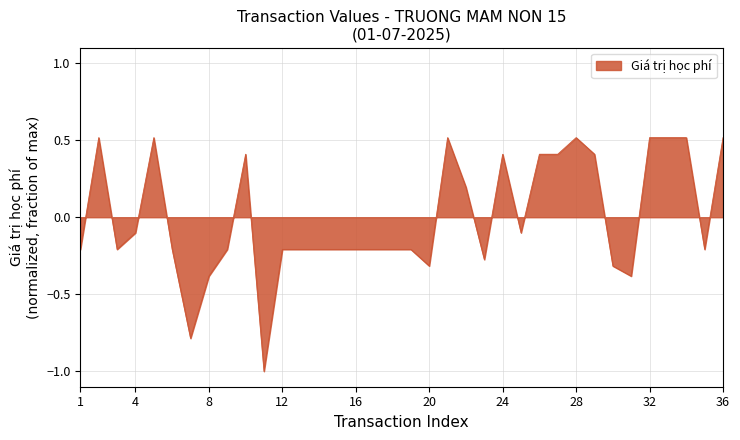

True or false: there are more than 0 points higher than both neighbors.

True